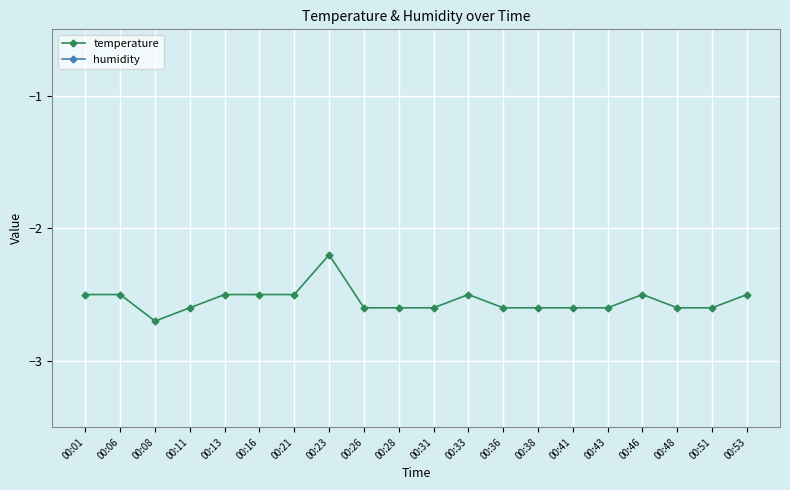

True or false: temperature and humidity cross at least once.

False